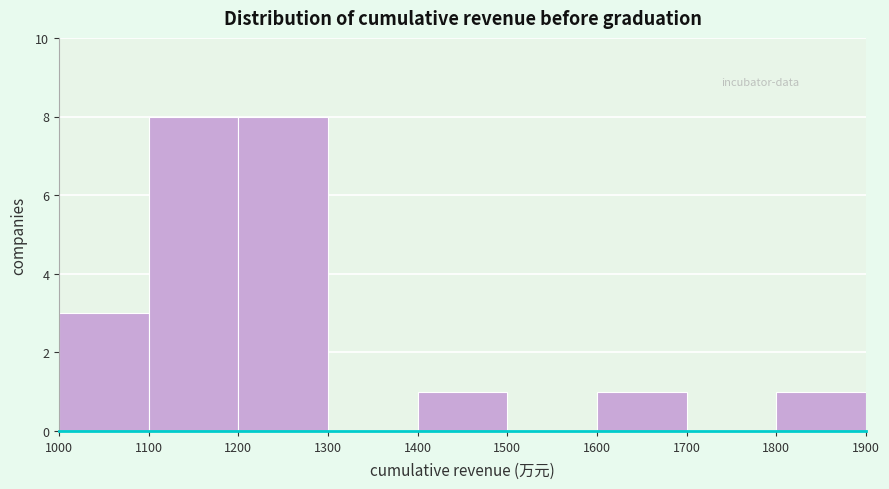

Reading left to right, transcribe this chart: for each bar, give the range it covers on the x-axis and its height. The values are not printed on the chart, so give them approximately, as read against the axis.

1000 to 1100: 3
1100 to 1200: 8
1200 to 1300: 8
1300 to 1400: 0
1400 to 1500: 1
1500 to 1600: 0
1600 to 1700: 1
1700 to 1800: 0
1800 to 1900: 1